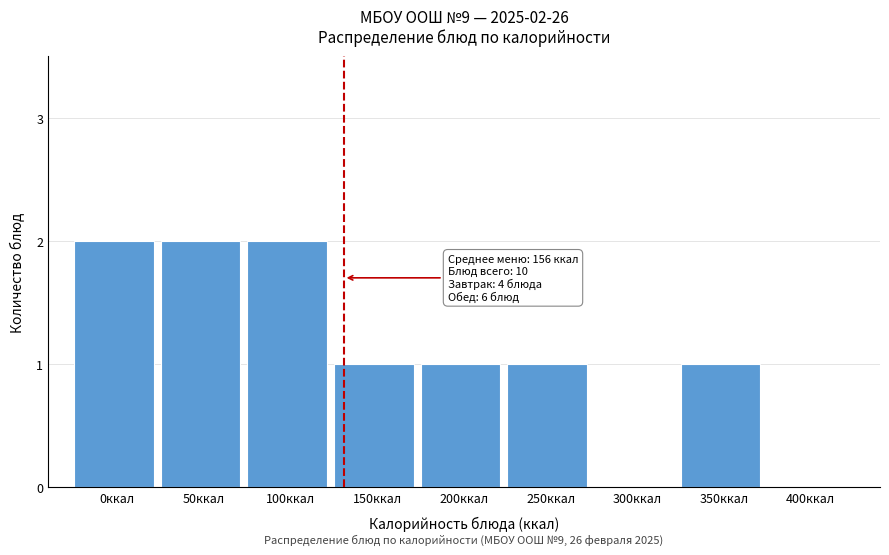

Reading right to left, list all the values displayed in this chart.

400ккал=0	350ккал=1	300ккал=0	250ккал=1	200ккал=1	150ккал=1	100ккал=2	50ккал=2	0ккал=2